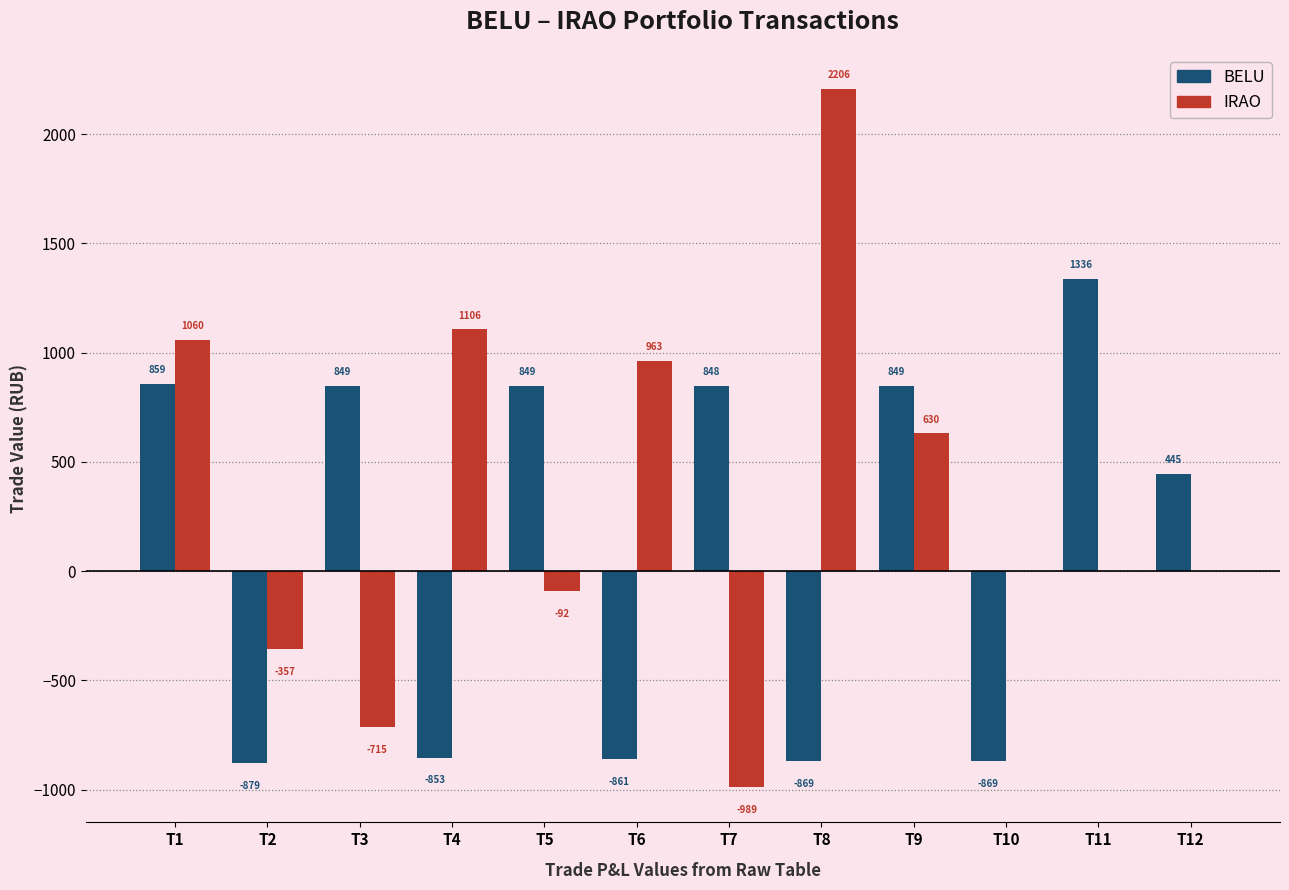

What is the average value of the IRAO series?

317.7